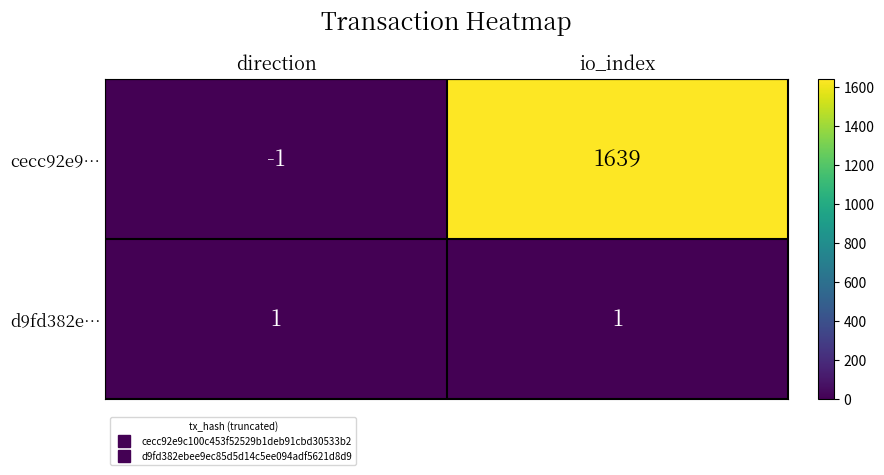

Which series has the largest total across all categories?

cecc92e9…